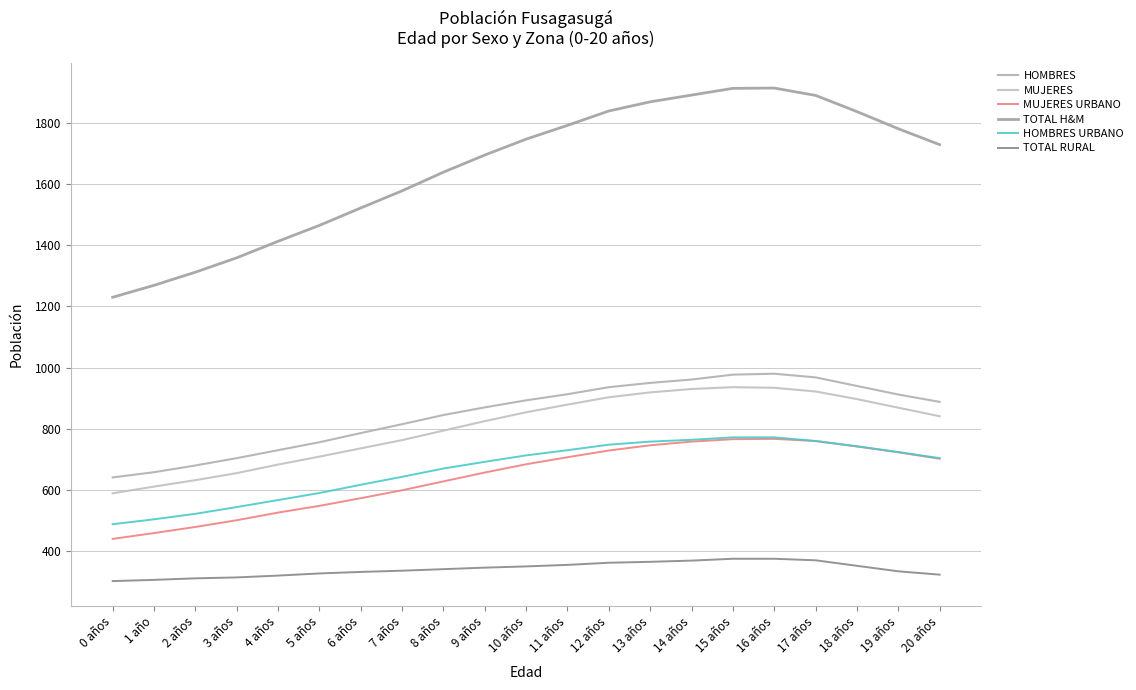

What is the lowest value of the TOTAL RURAL series?

302